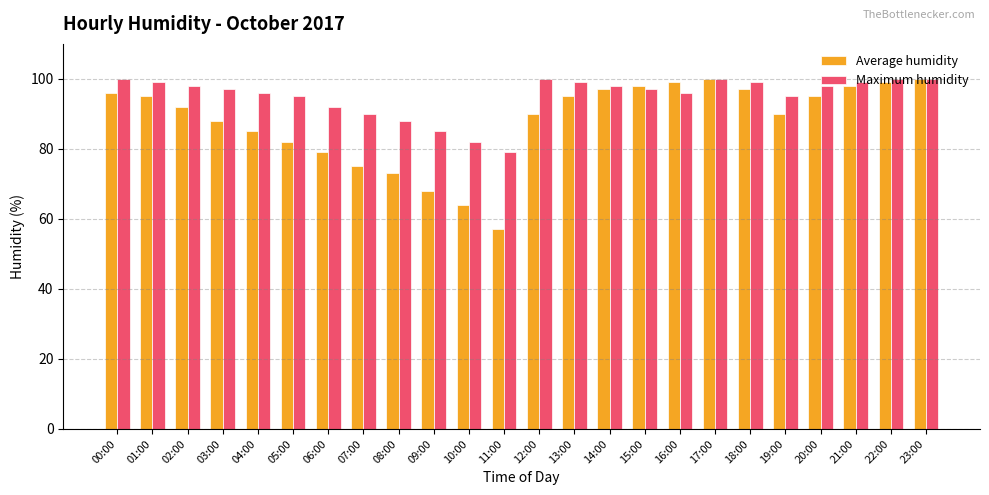

Which label corresponds to the smallest value in the chart?

11:00